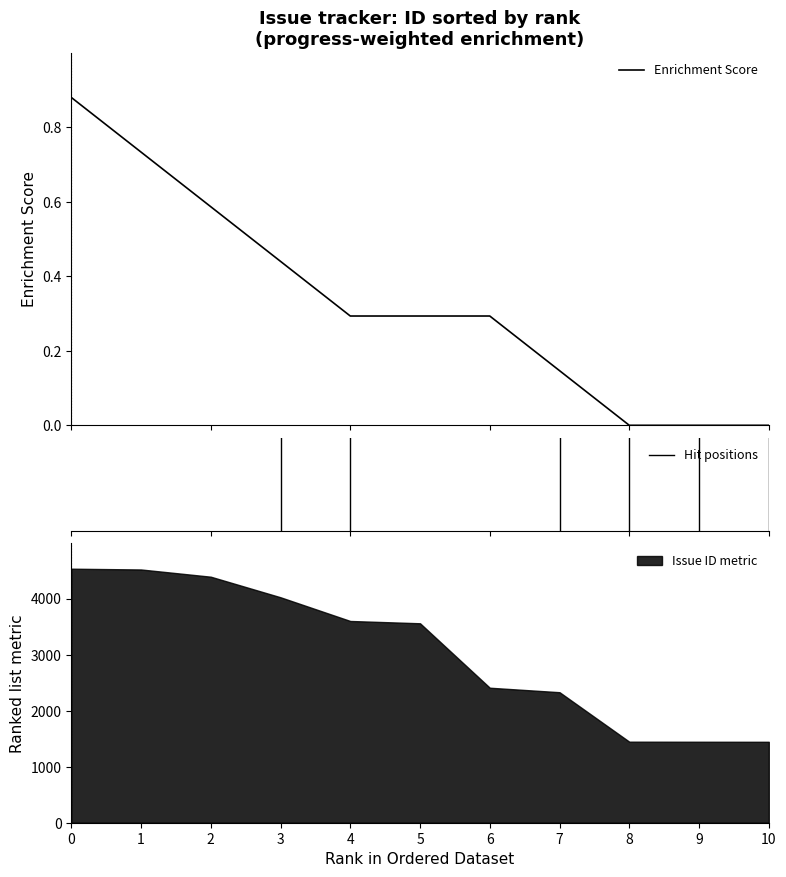

True or false: the data has more than 1 interior local peaks.

False